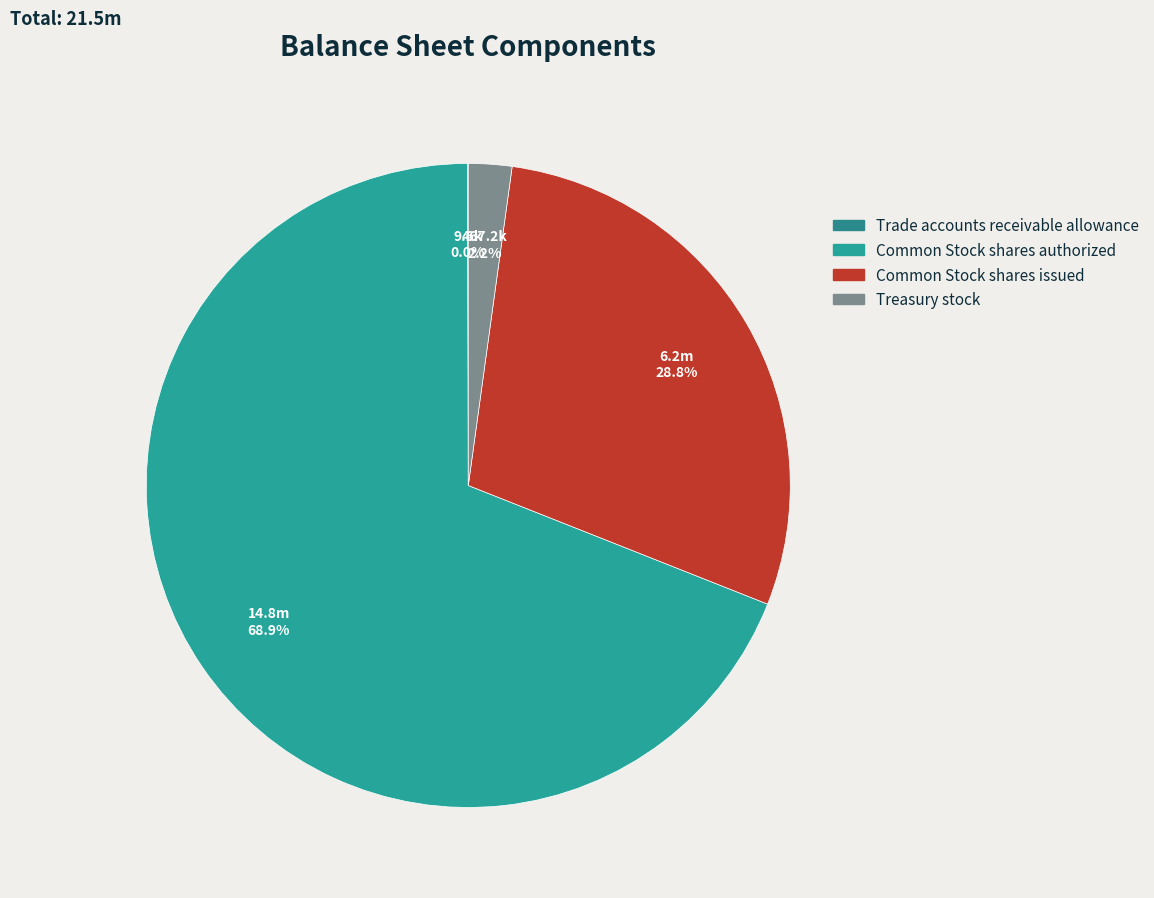

Which category has the biggest portion of the pie?

Common Stock shares authorized